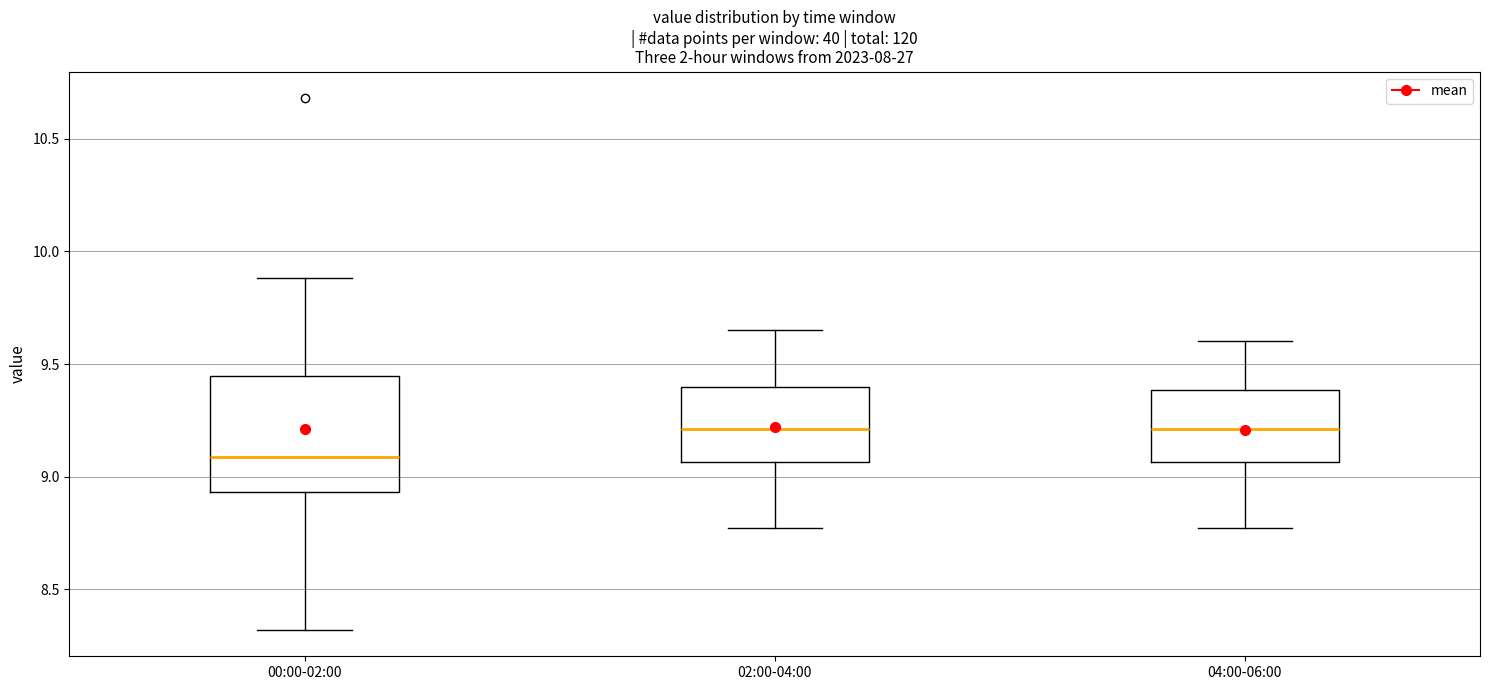

Reading left to right, read every box against the y-axis: the position of its median line, the range the box covers, and the ends of its whiskers. The values are not printed on the chart, so give them approximately, as read against the axis.

00:00-02:00: median 9.10, box 8.95 to 9.45, whiskers 8.30 to 9.90
02:00-04:00: median 9.20, box 9.05 to 9.40, whiskers 8.75 to 9.65
04:00-06:00: median 9.20, box 9.05 to 9.40, whiskers 8.75 to 9.60